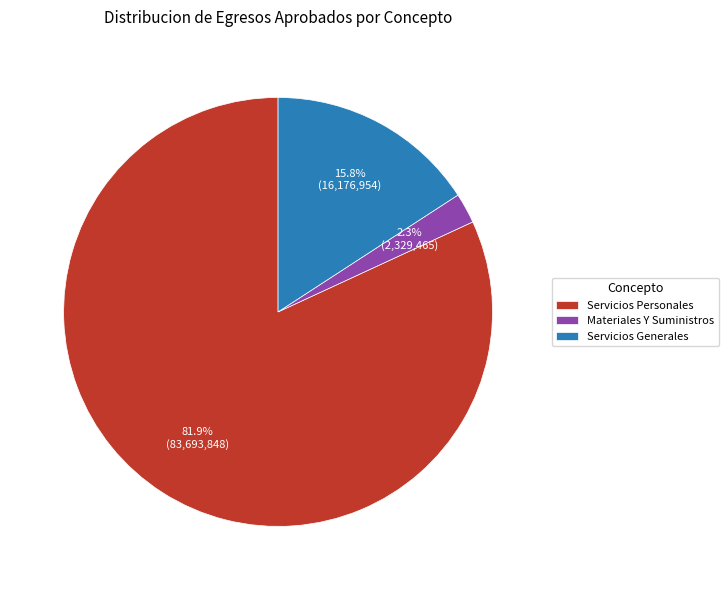

True or false: Servicios Personales accounts for 73% of the total.

False